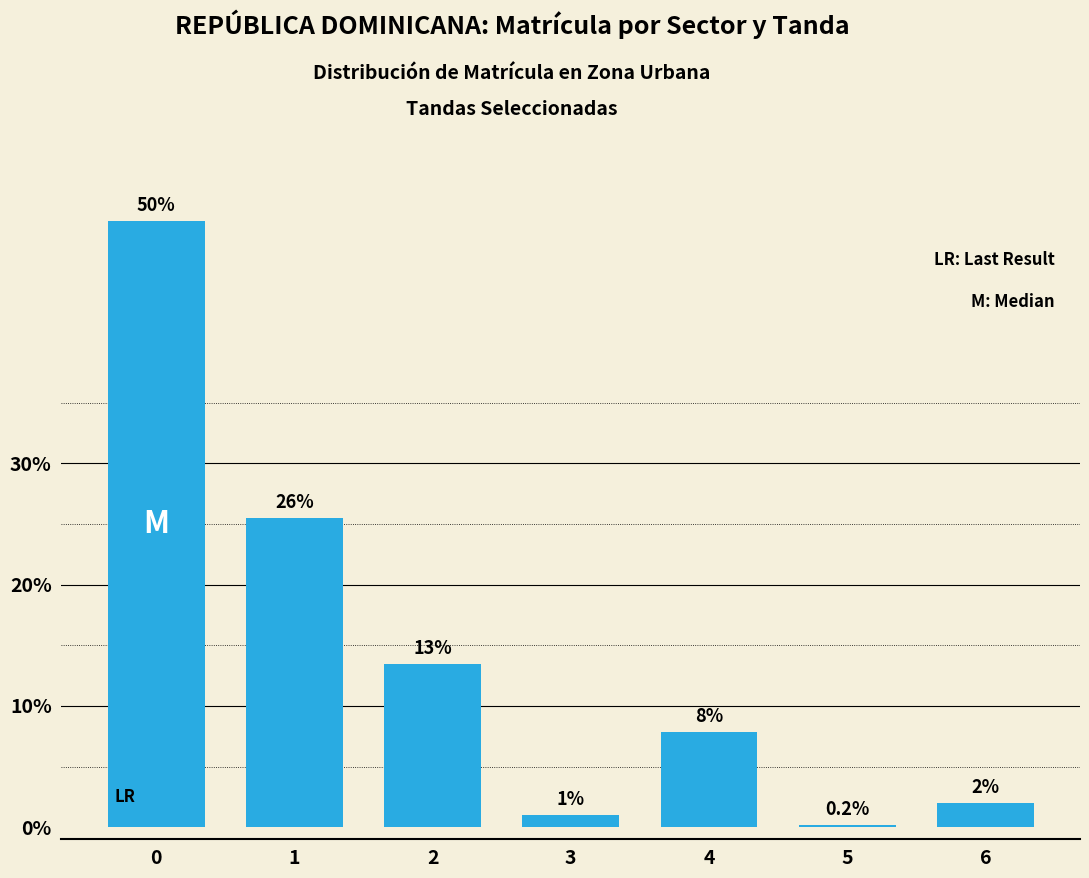

Reading left to right, transcribe all the data shown in this chart.

0=50.0	1=25.5	2=13.4	3=1.0	4=7.9	5=0.2	6=2.0